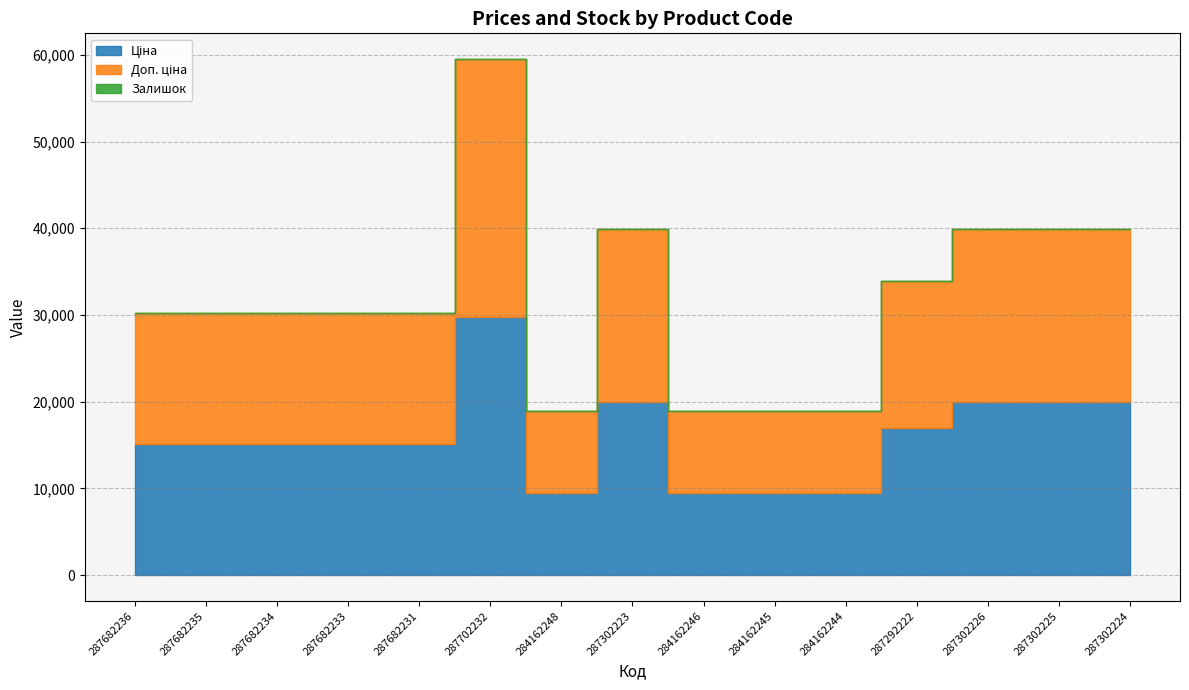

At 287302223, list the series in order from largest to smallest.

Ціна, Доп. ціна, Залишок